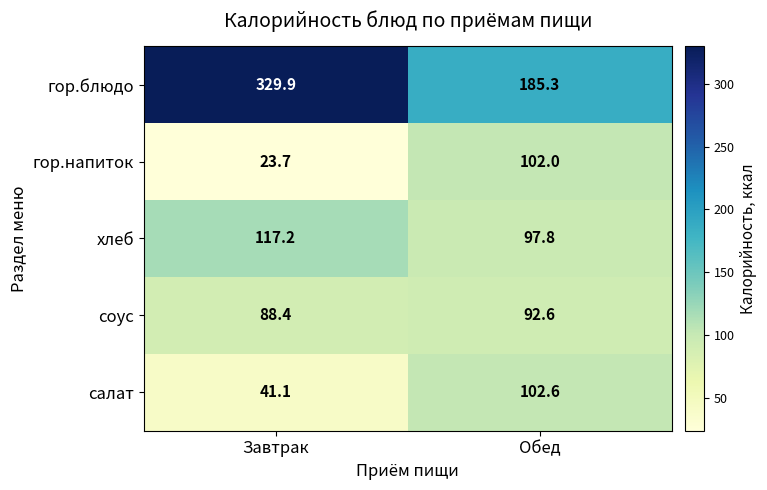

Which label corresponds to the largest value in the chart?

Завтрак